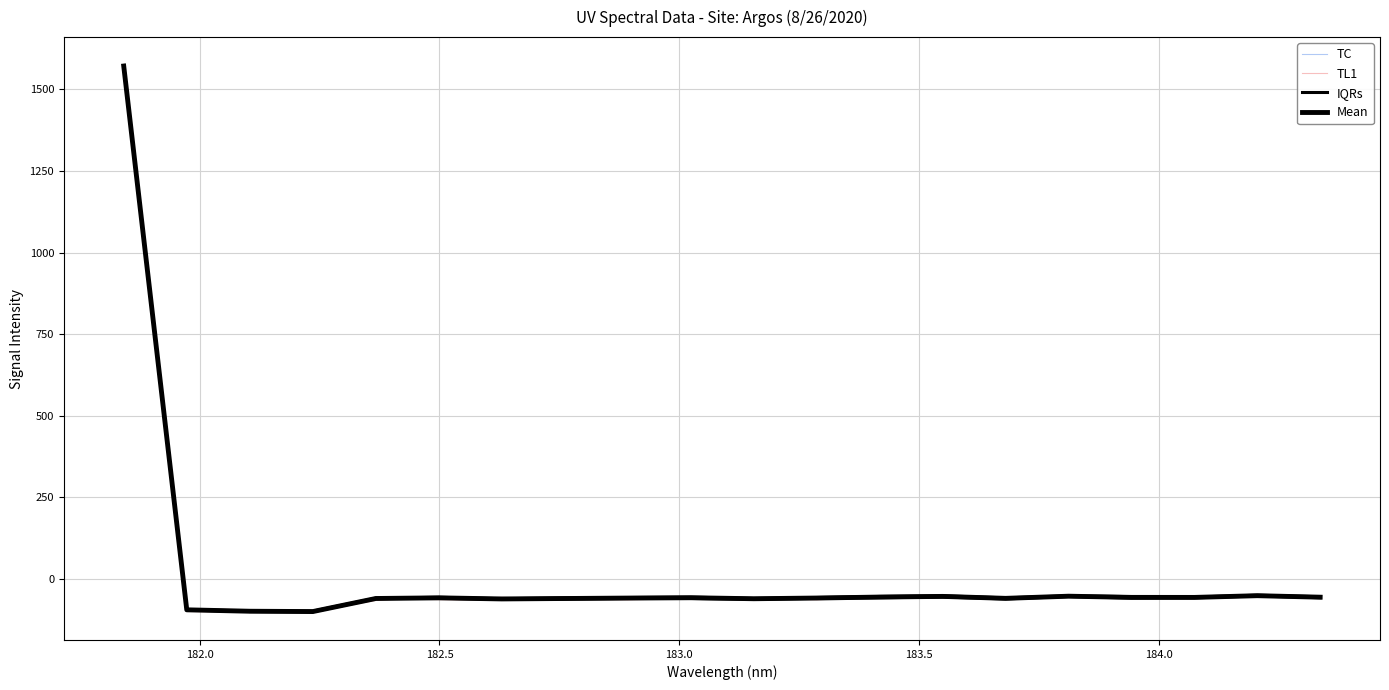

How many intersections are there between TL1 and IQRs?

11